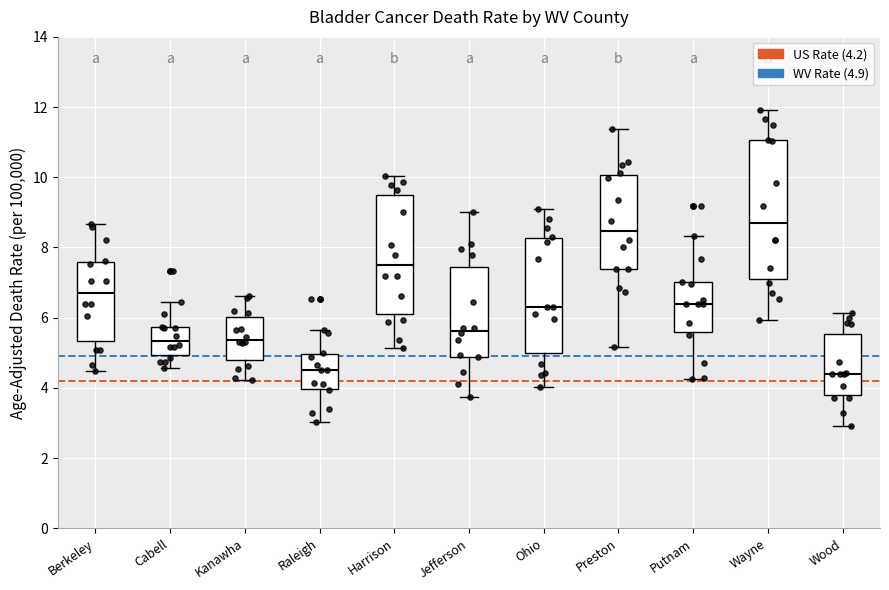

Where does the upper whisker of the box for Cabell end on the y-axis? The values are not printed on the chart, so give them approximately, as read against the axis.

6.4